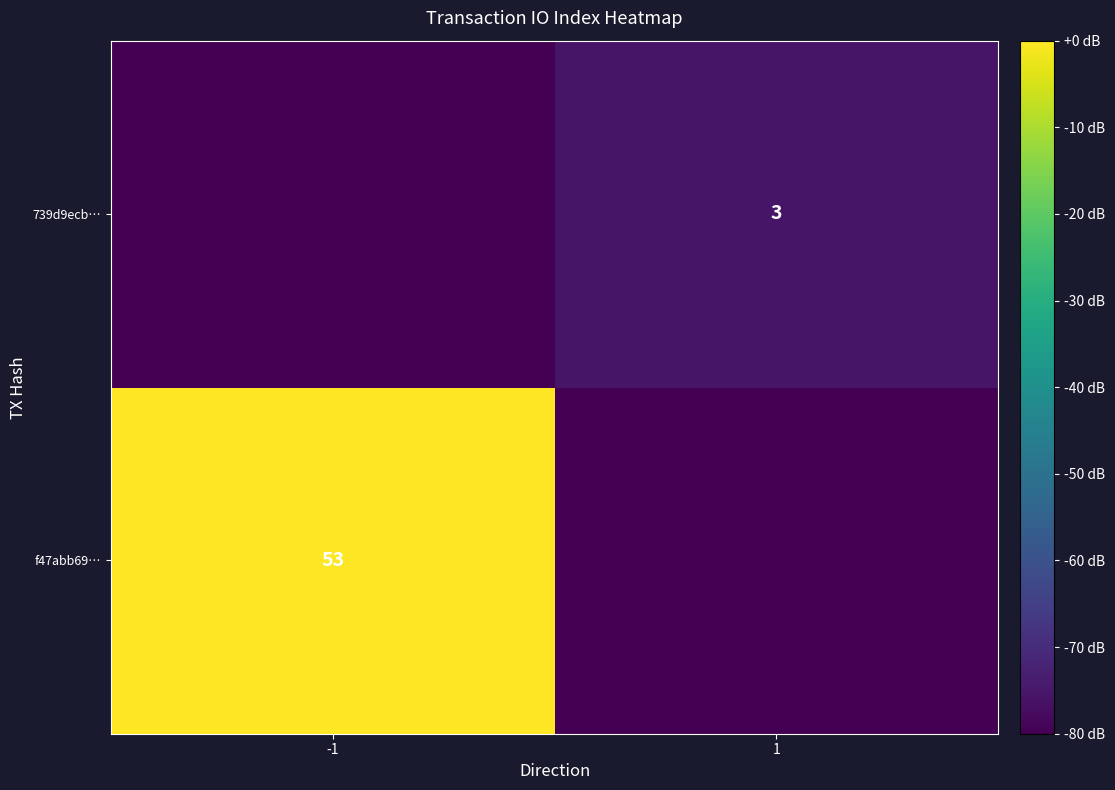

Which category has the lowest value across all series?

1